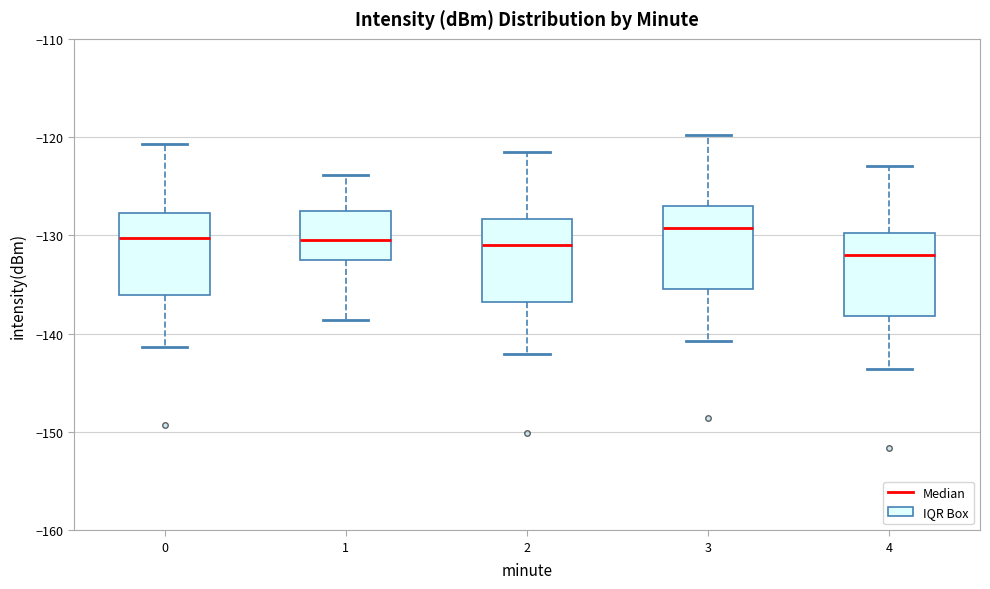

Which box has the lowest median line?

4